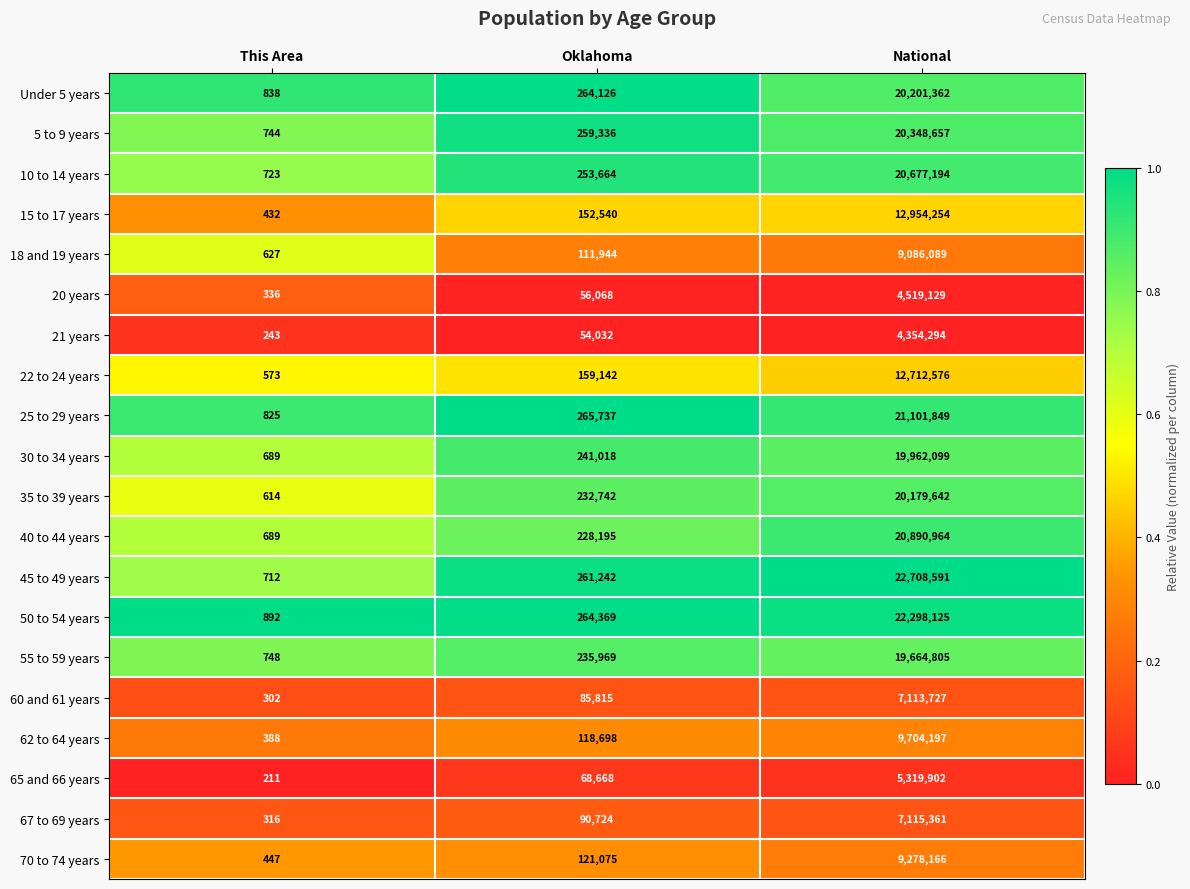

List the series in order of their peak value, highest first.

45 to 49 years, 50 to 54 years, 25 to 29 years, 40 to 44 years, 10 to 14 years, 5 to 9 years, Under 5 years, 35 to 39 years, 30 to 34 years, 55 to 59 years, 15 to 17 years, 22 to 24 years, 62 to 64 years, 70 to 74 years, 18 and 19 years, 67 to 69 years, 60 and 61 years, 65 and 66 years, 20 years, 21 years